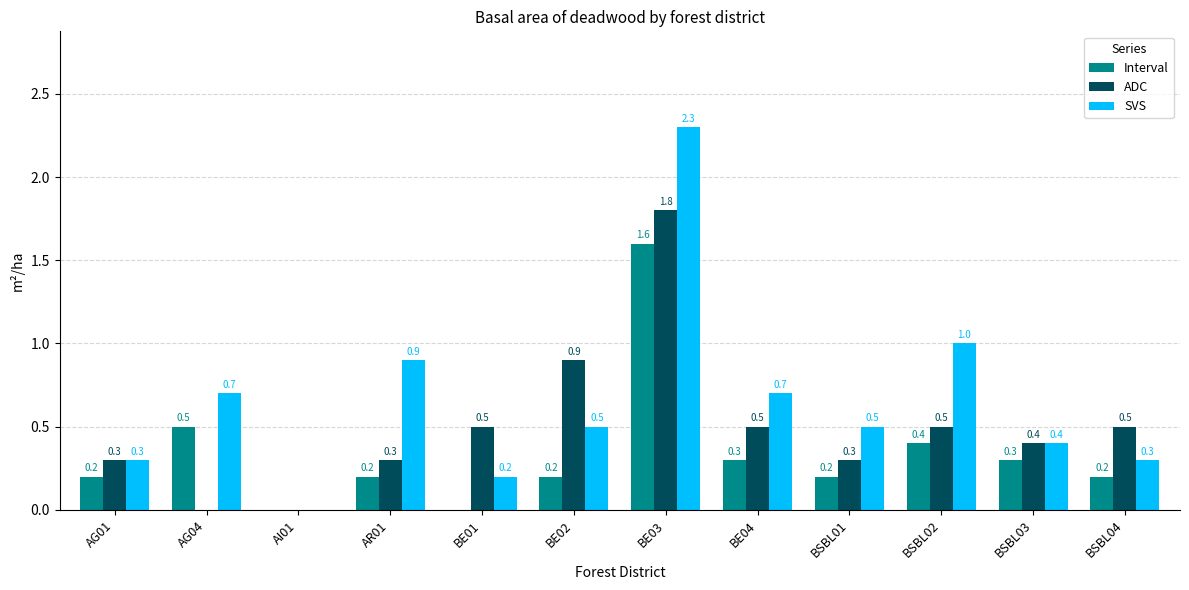

Are the bars horizontal?

No